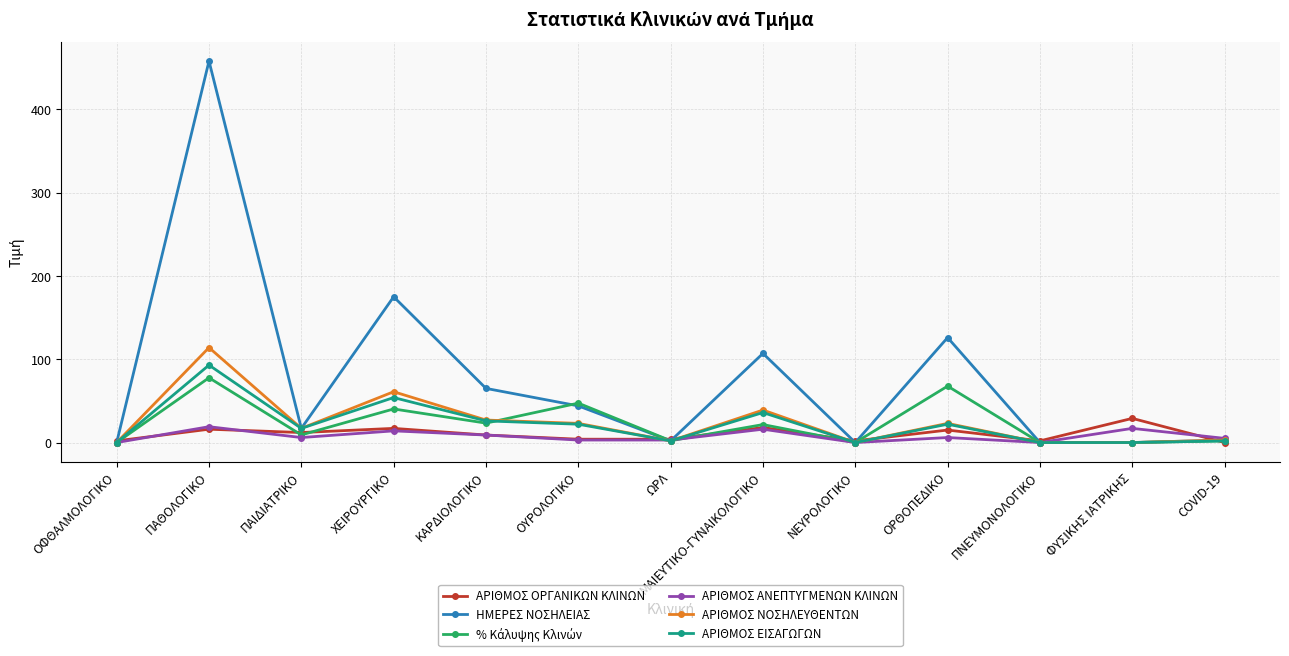

True or false: ΑΡΙΘΜΟΣ ΕΙΣΑΓΩΓΩΝ has a value of 26.0 at ΚΑΡΔΙΟΛΟΓΙΚΟ.

True